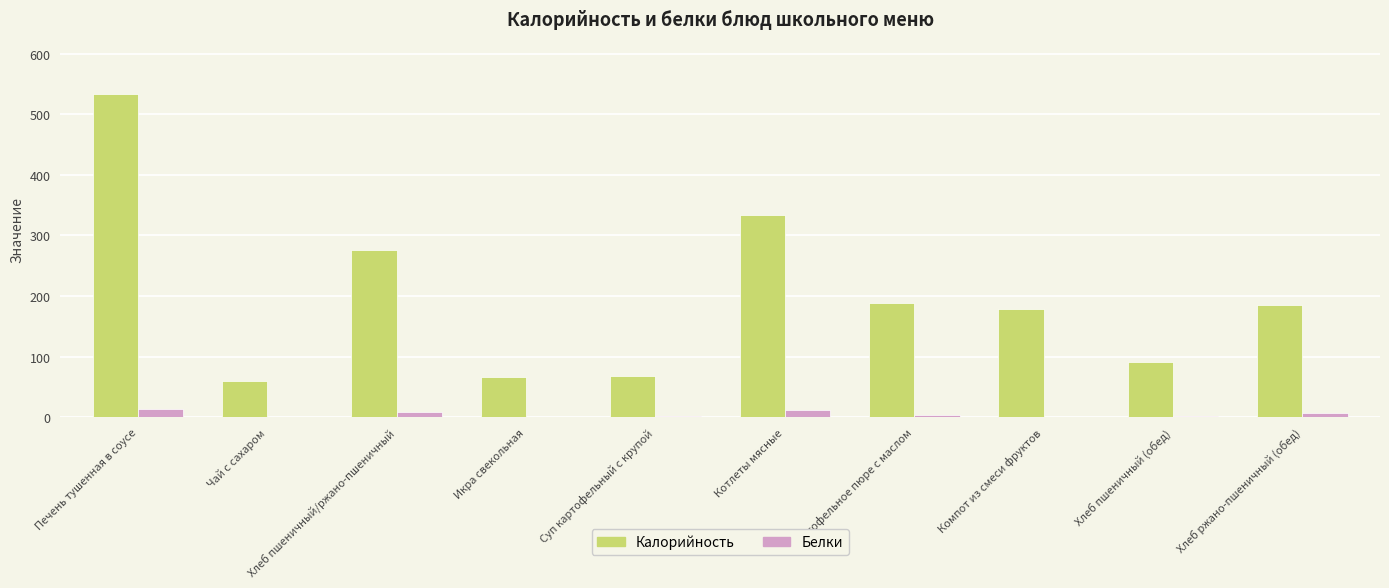

What is the spread (max minus min) of values at Суп картофельный с крупой?

67.0